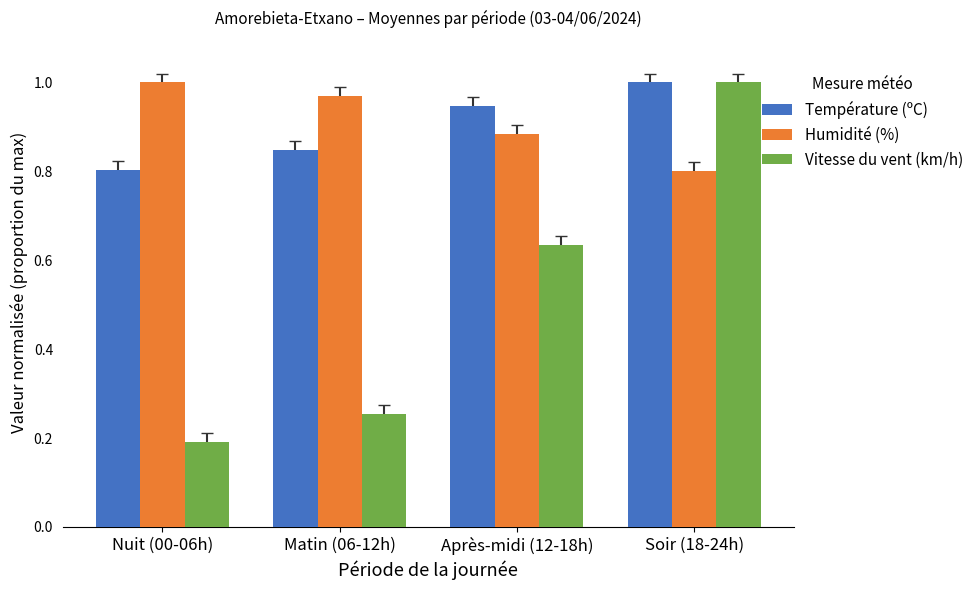

Which series has the largest range (max minus min)?

Vitesse du vent (km/h)